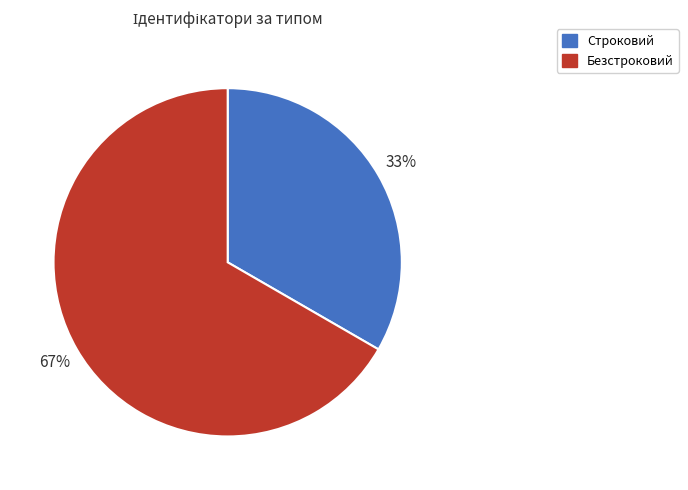

To the nearest percent, what is the average slice percentage?

50%